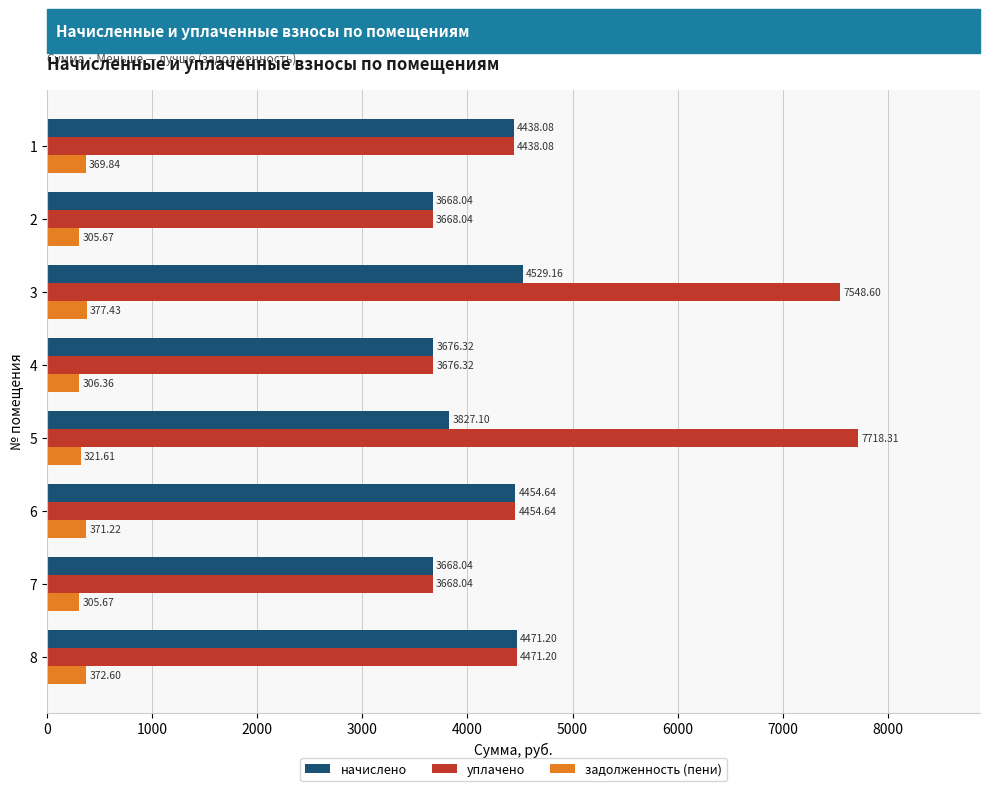

Rank the series by their maximum value, from highest to lowest.

уплачено, начислено, задолженность (пени)